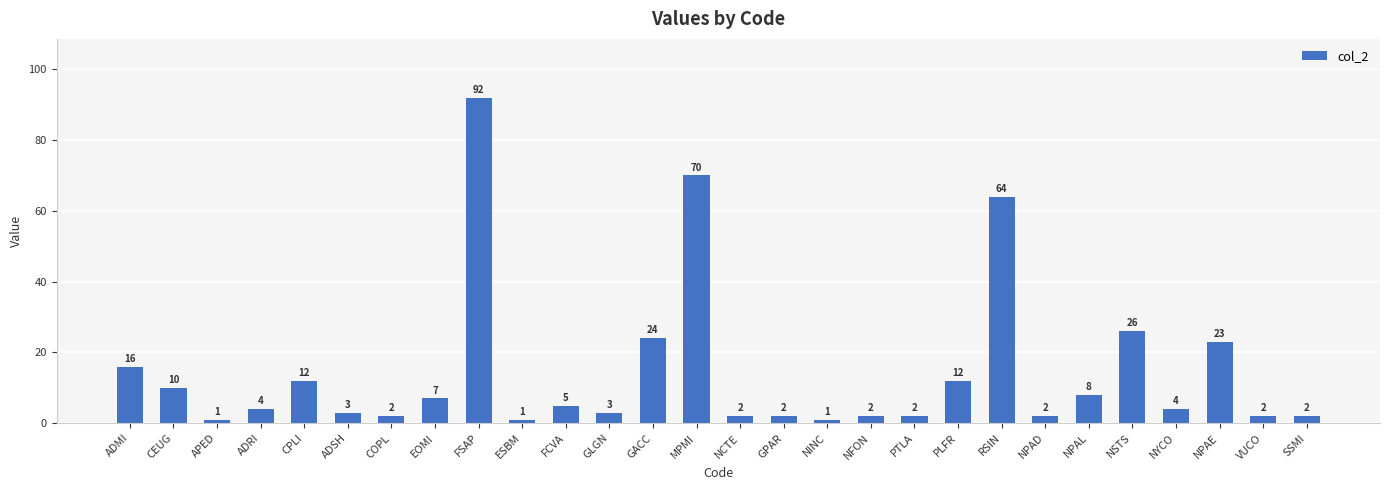

What position from the left is NYCO?

25